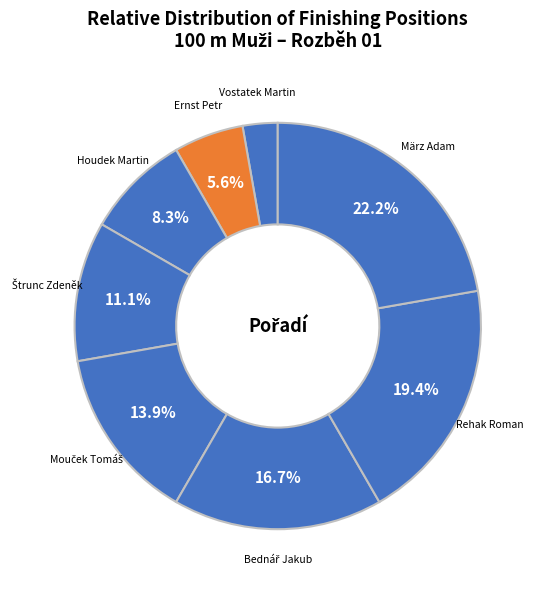

What is the ratio of the value at Houdek Martin to the value at März Adam?

0.4